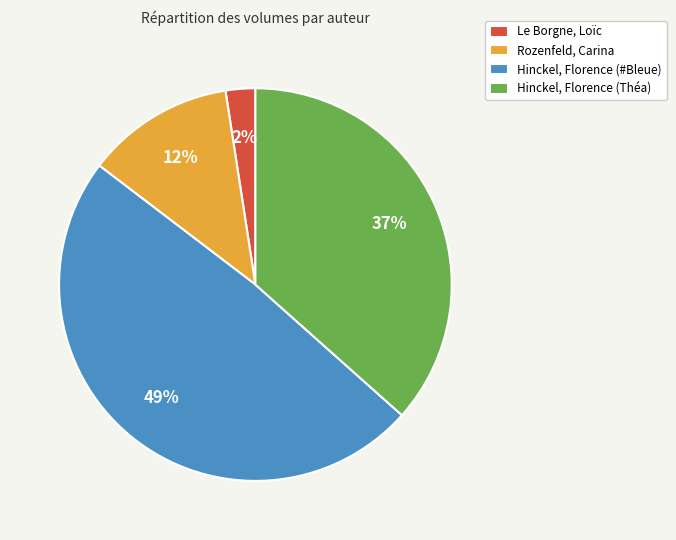

To the nearest percent, what is the average slice percentage?

25%